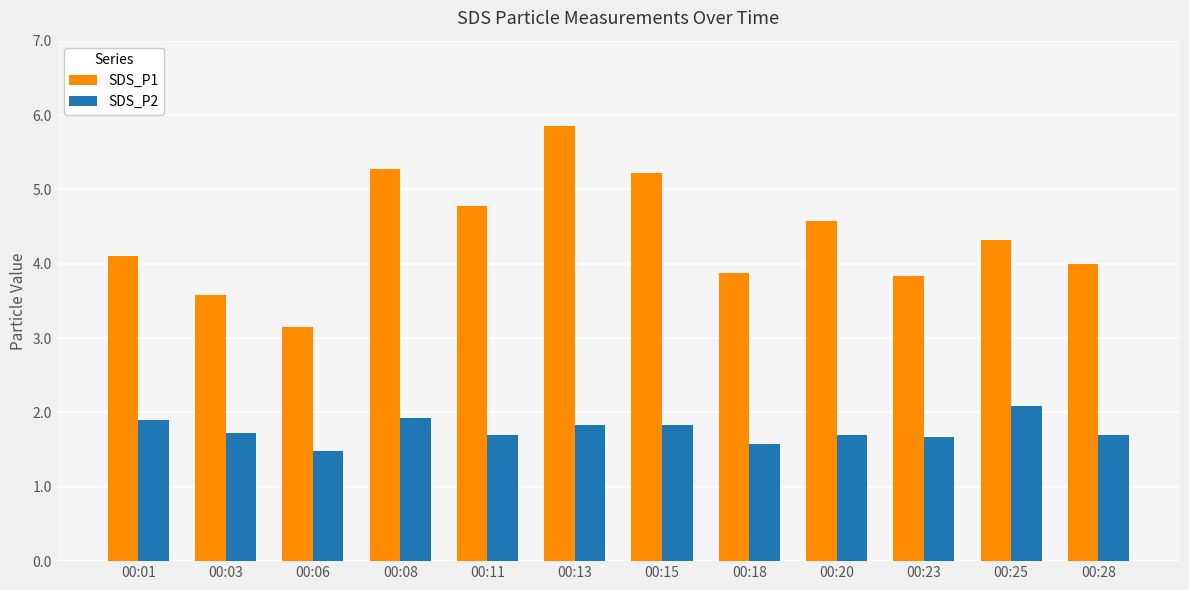

The SDS_P1 series shows 3.6 at 00:03. True or false?

True